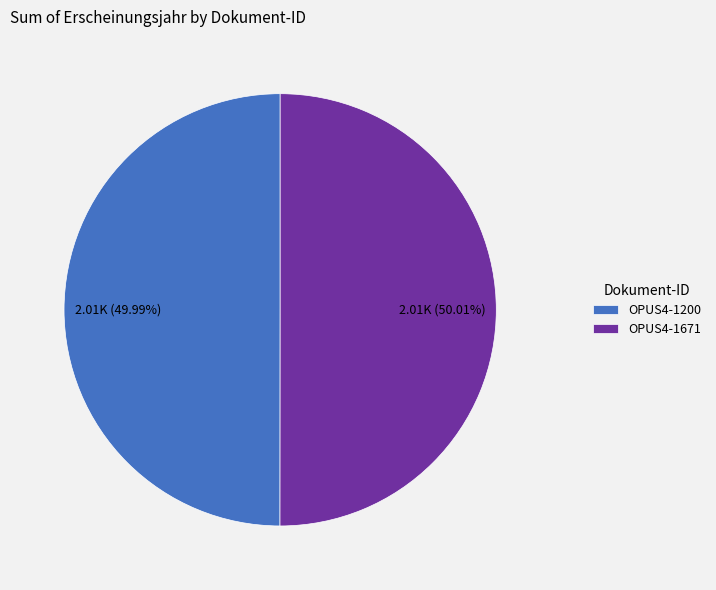

Is there any slice that represents more than half of the pie?

Yes